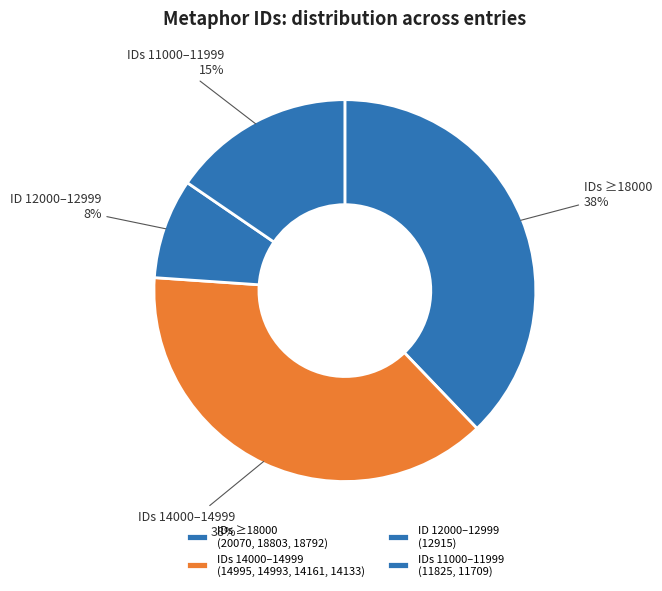

How many segments does this pie chart have?

4